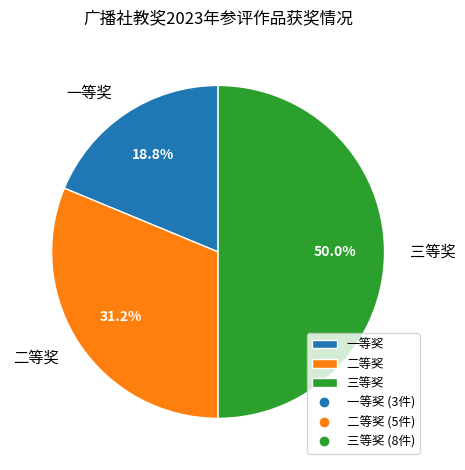

Does 二等奖 represent more than half of the total?

No